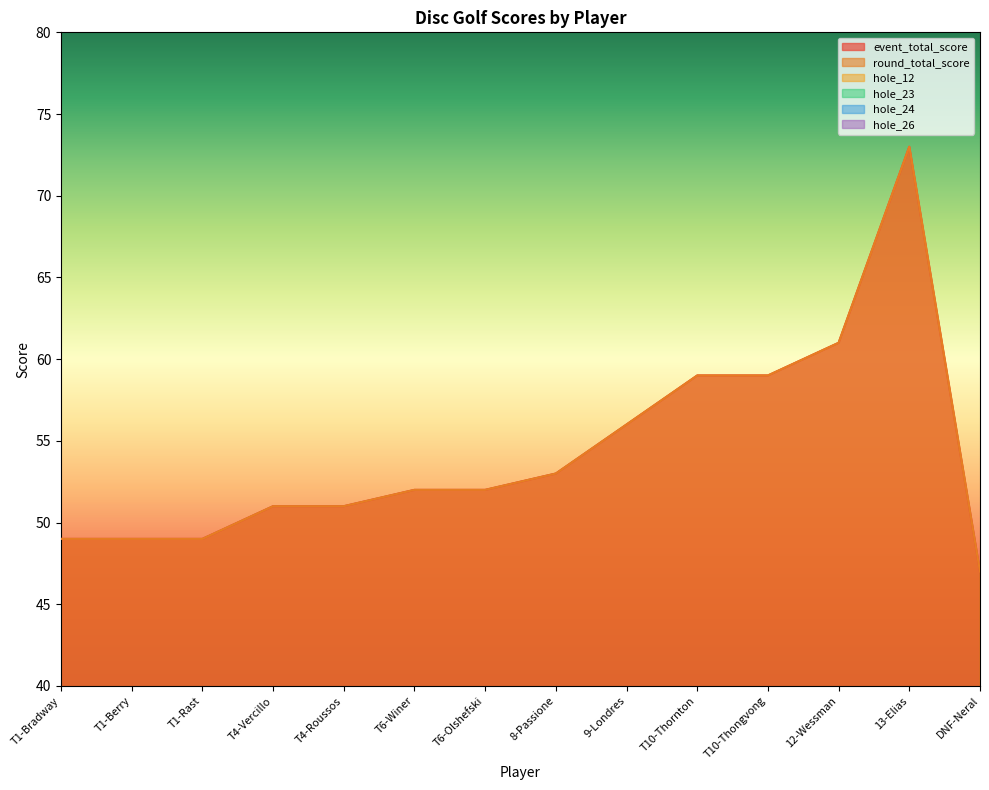

At how many categories does at least one series exceed 21?

14